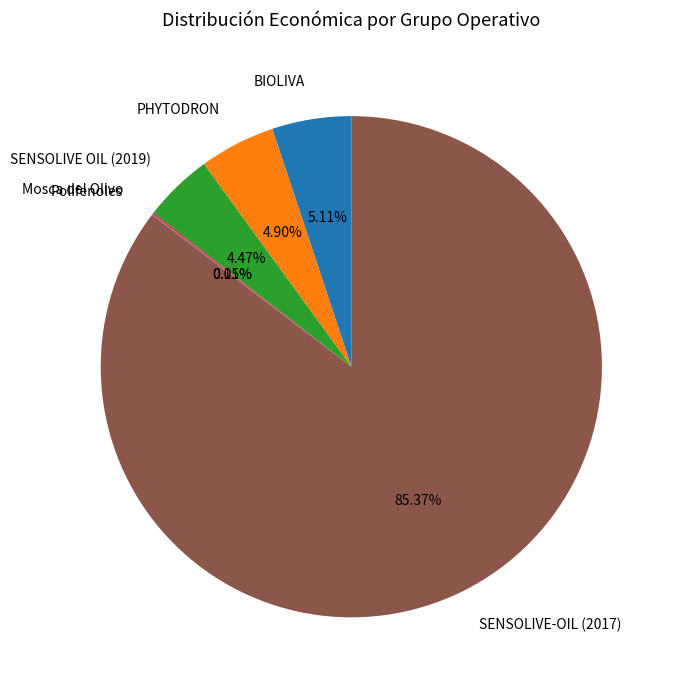

To the nearest percent, what is the difference between the largest and smallest slice percentages?

85%